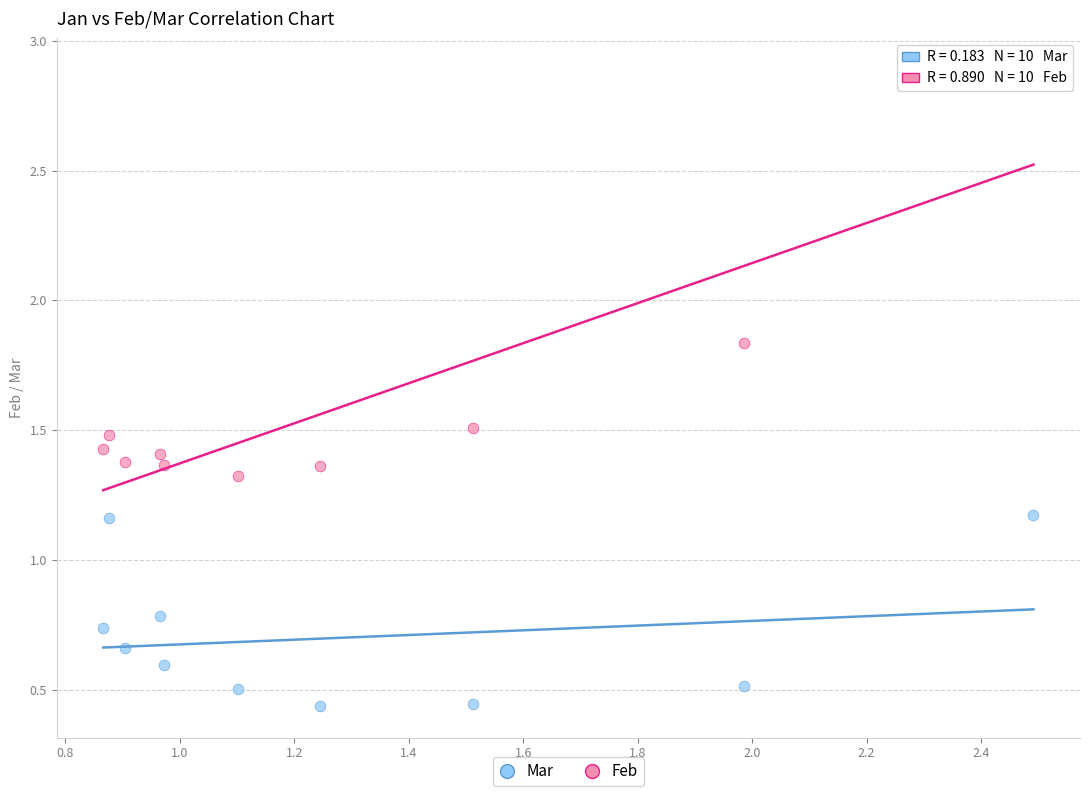

Across all data points, what is the range of X values (max minus min)?

1.6